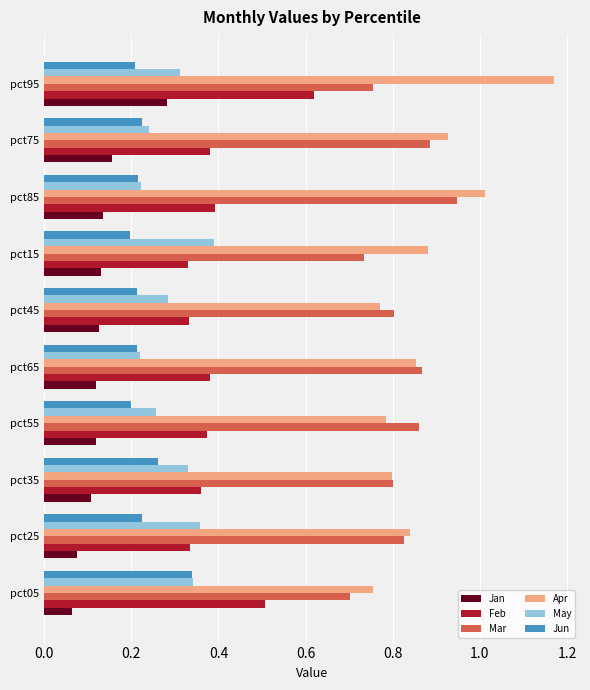

Between pct45 and pct85, which series saw the biggest shift?

Apr